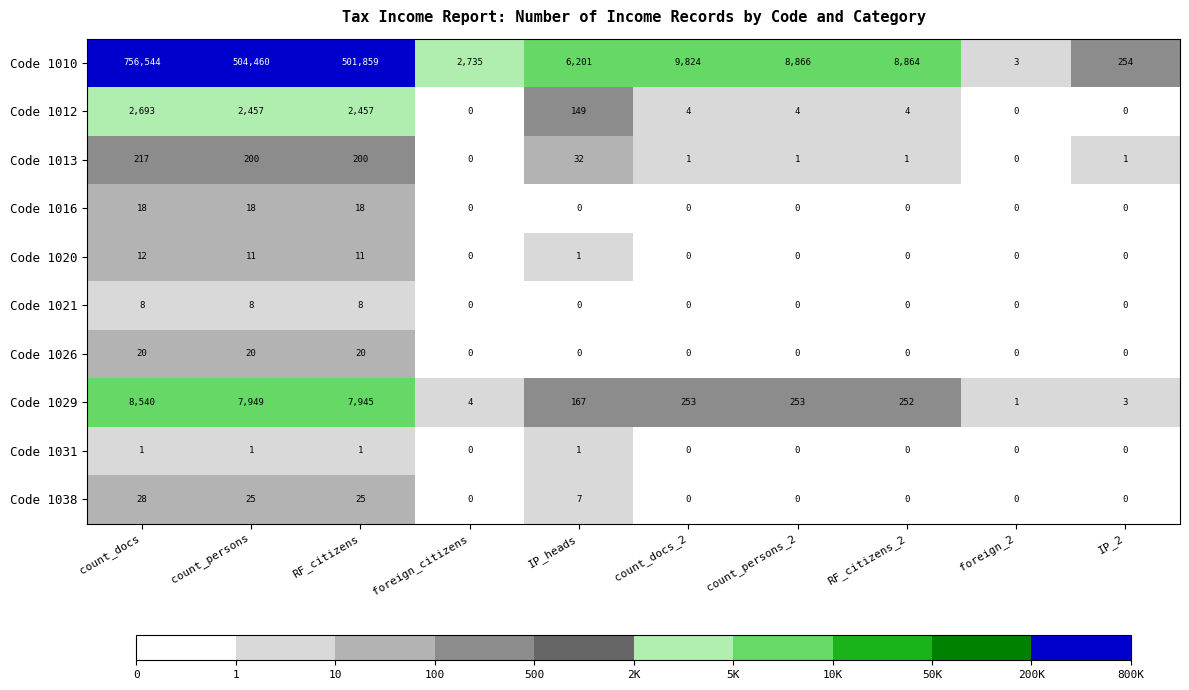

What is the average value of the Code 1029 series?

2537